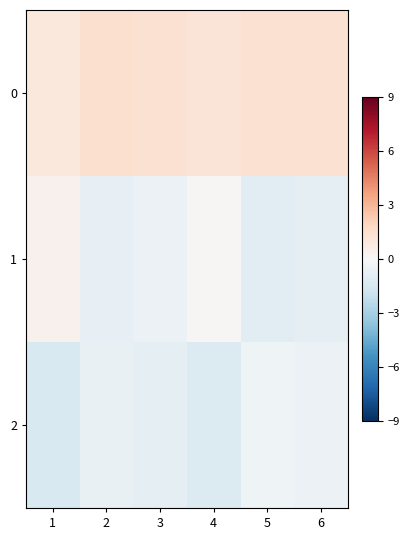

At which category is the sum across all series the highest?

1